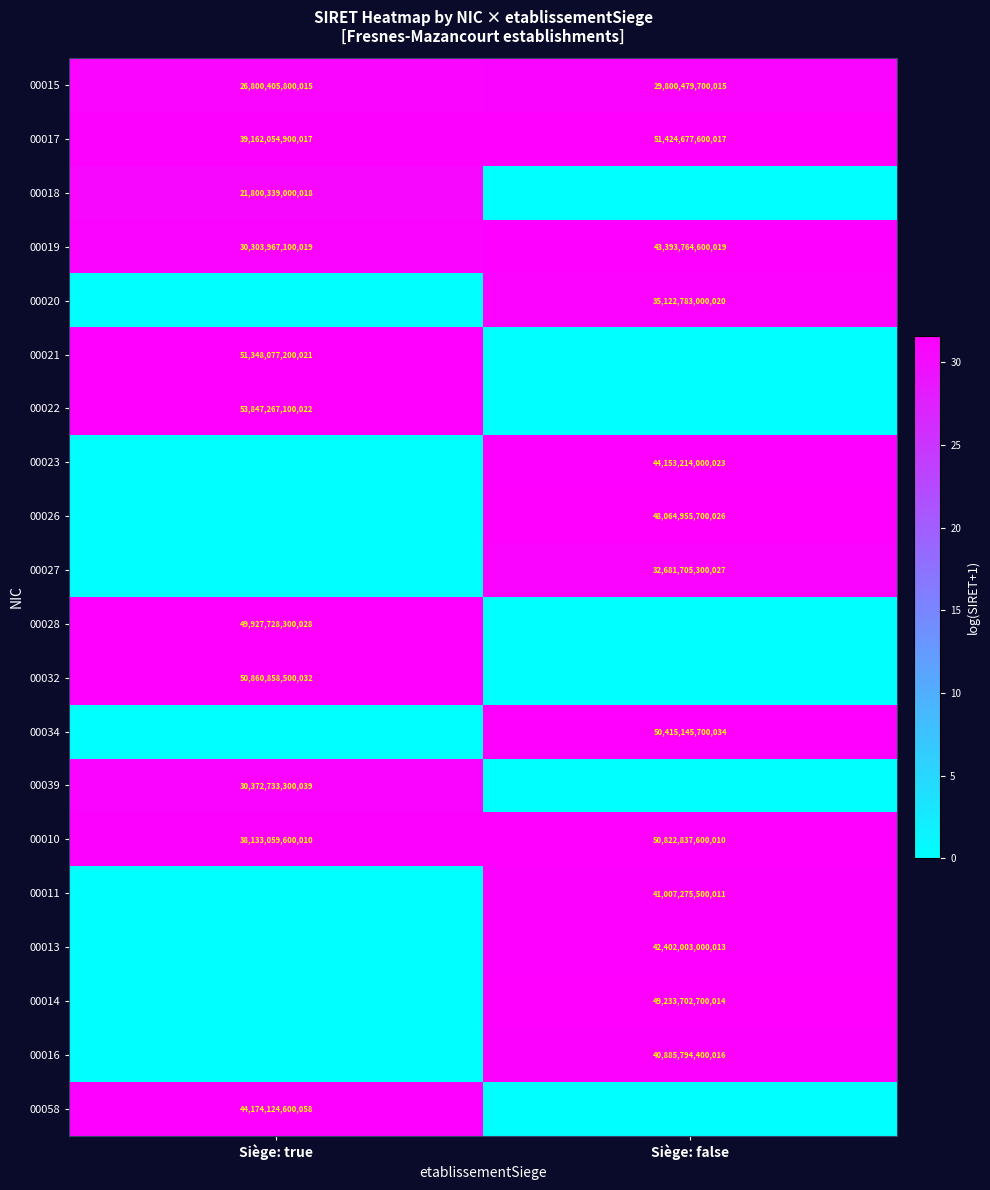

Rank the categories by 00017 value from lowest to highest.

Siège: true, Siège: false